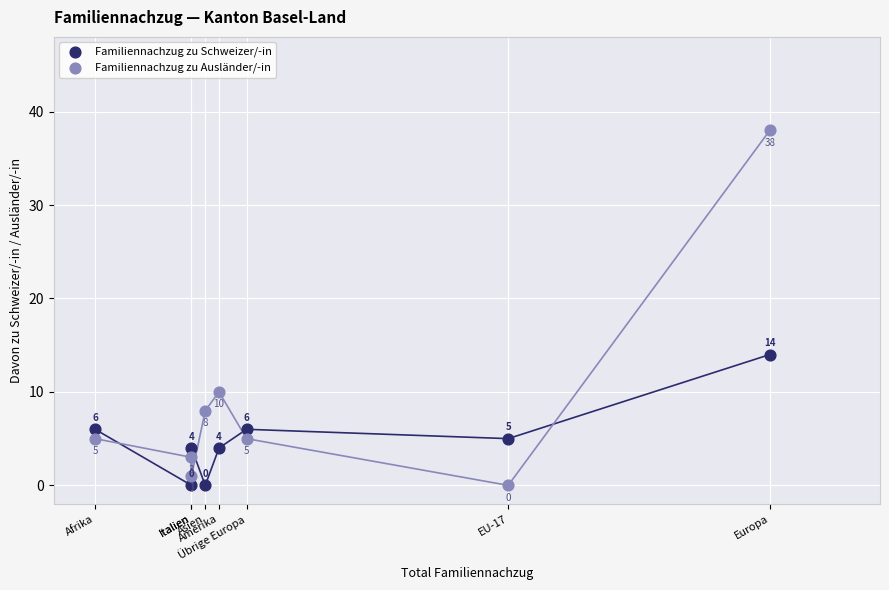

Across all data points, what is the range of Y values (max minus min)?

38